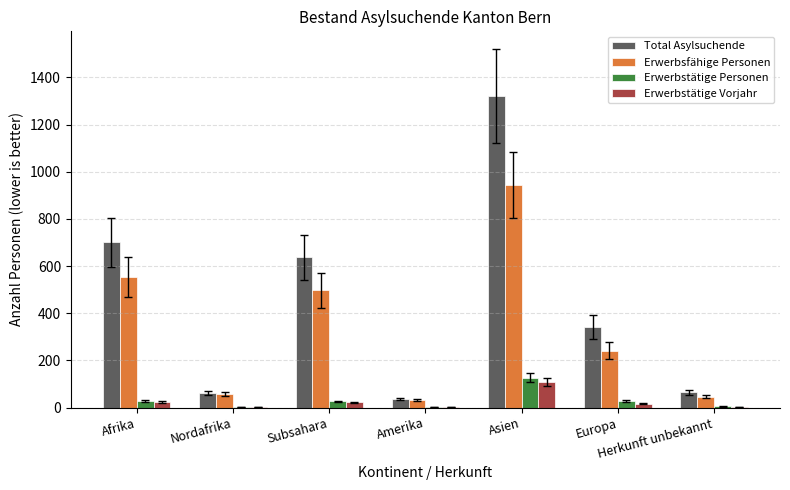

At which category does the chart reach its peak across all series?

Asien